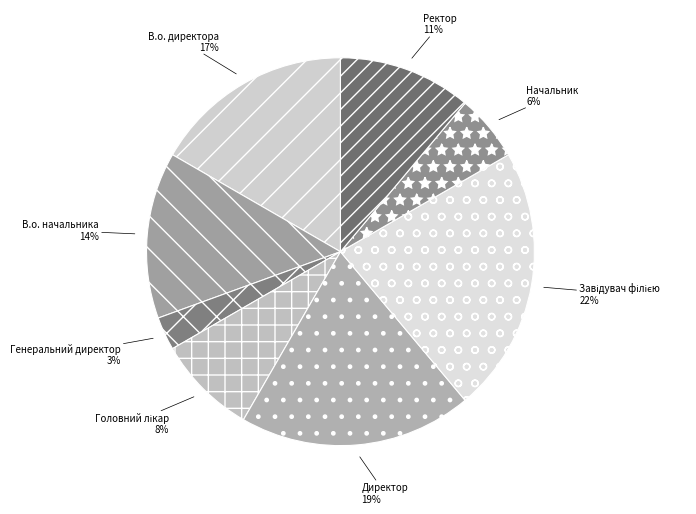

The Ректор slice represents 11% of the pie. True or false?

True